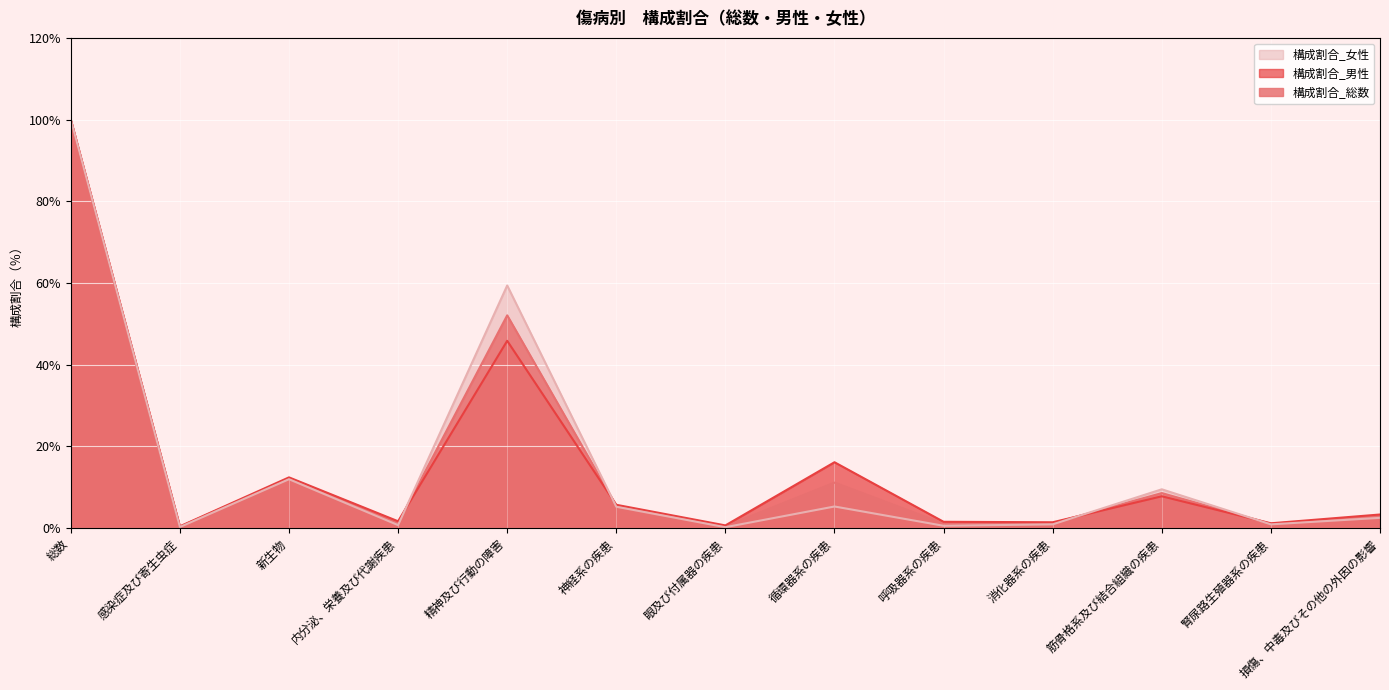

What is the total value across all series at 呼吸器系の疾患?

3.2